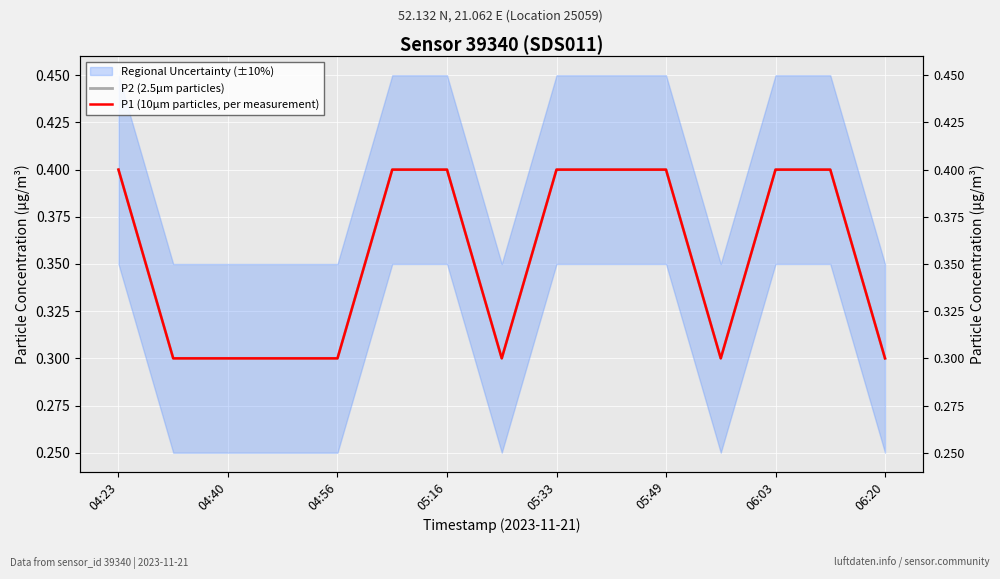

True or false: P2 (2.5µm particles) and P1 (10µm particles, per measurement) intersect in this chart.

False